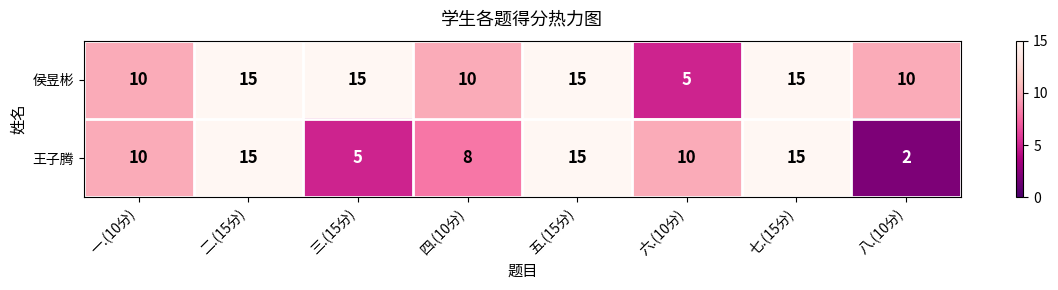

What is the difference between the maximum and minimum values in the 王子腾 series?

13